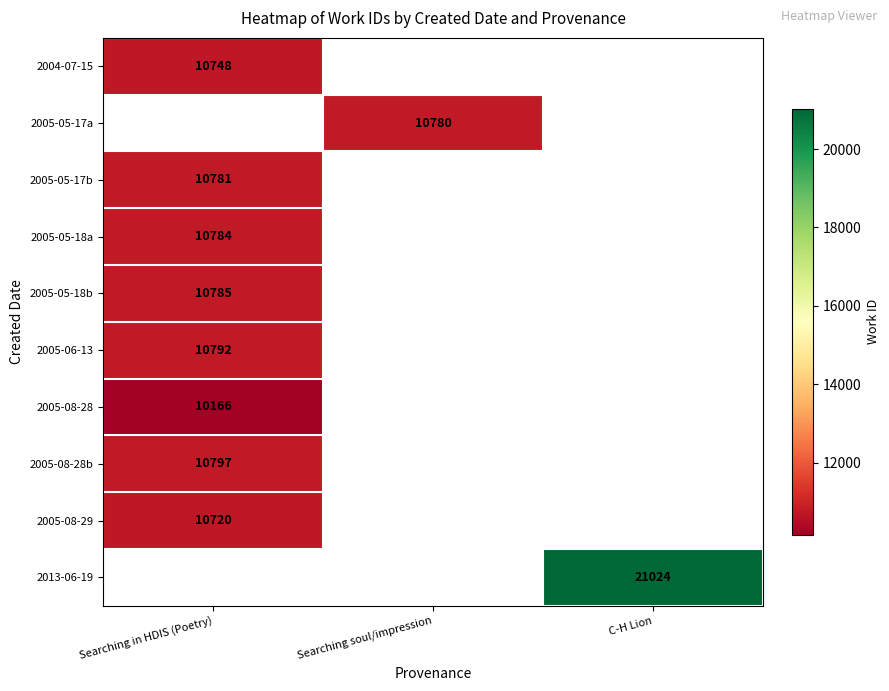

True or false: 2013-06-19 has a value of 21024 at C-H Lion.

True